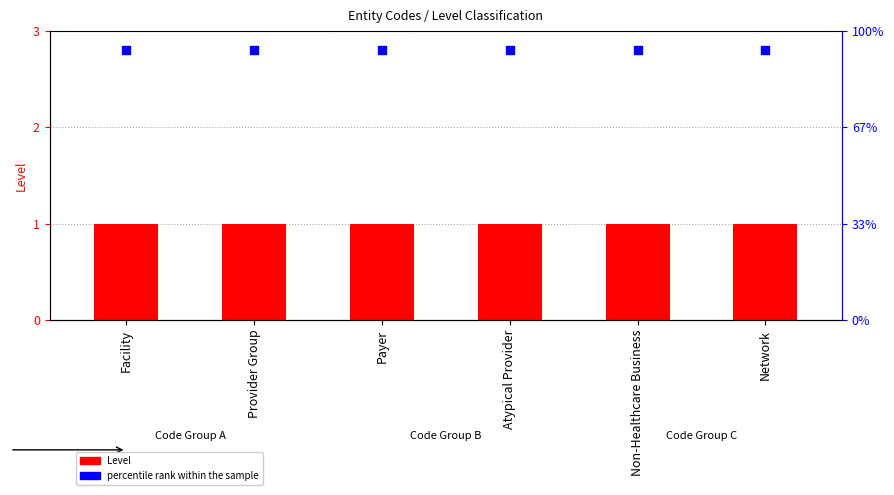

Which series has the largest total across all categories?

percentile rank within the sample